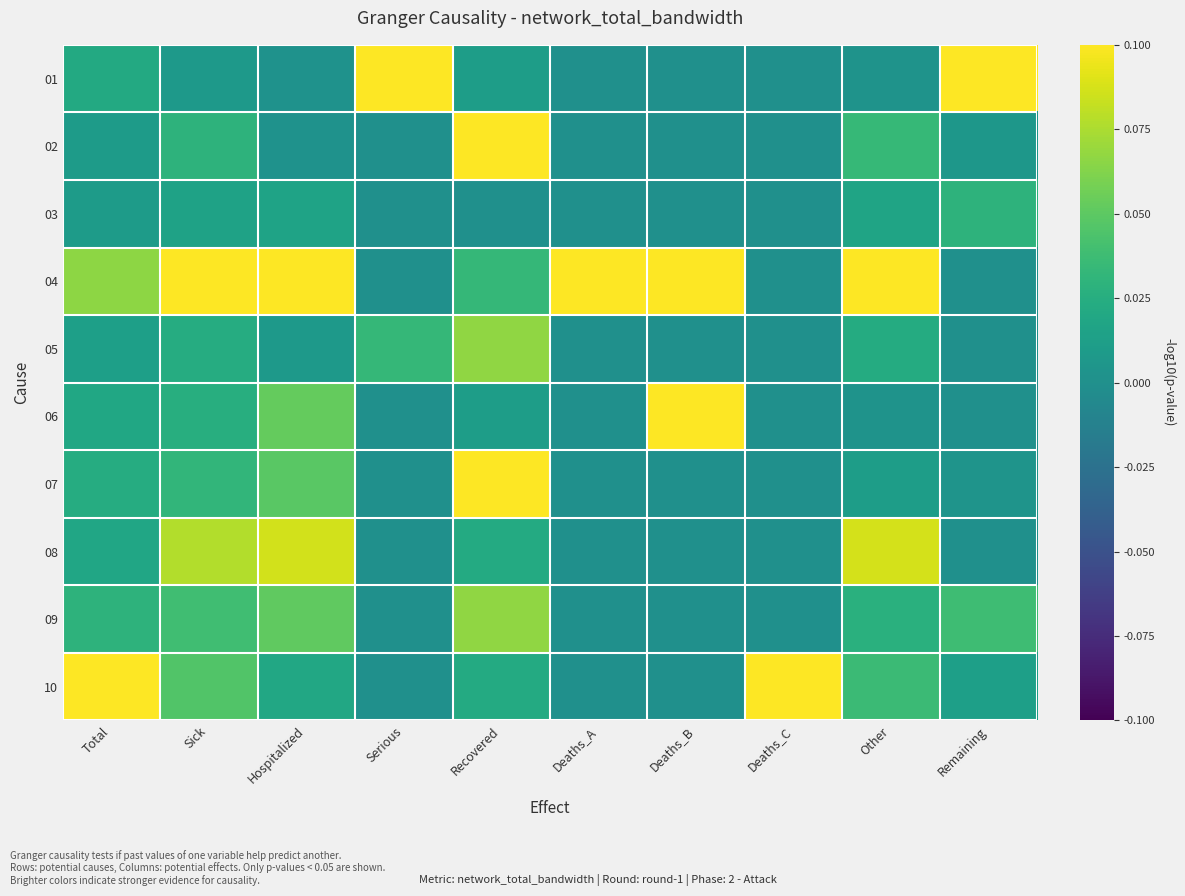

Which series has the largest range (max minus min)?

01